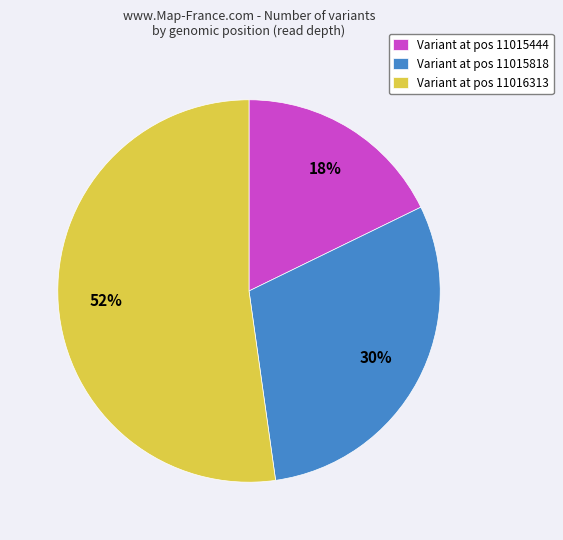

To the nearest percent, what percentage of the pie is Variant at pos 11015444?

18%